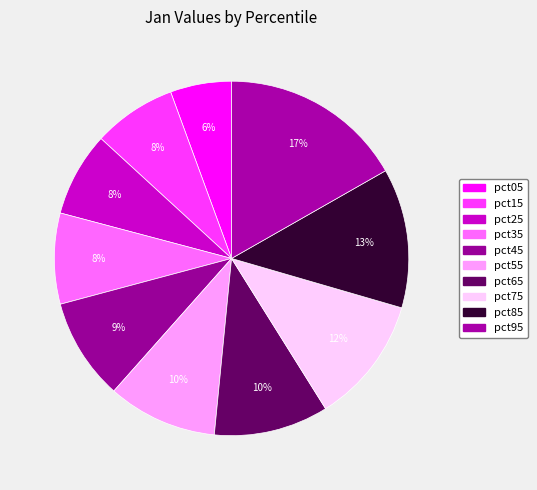

Which has a higher value, pct15 or pct35?

pct35